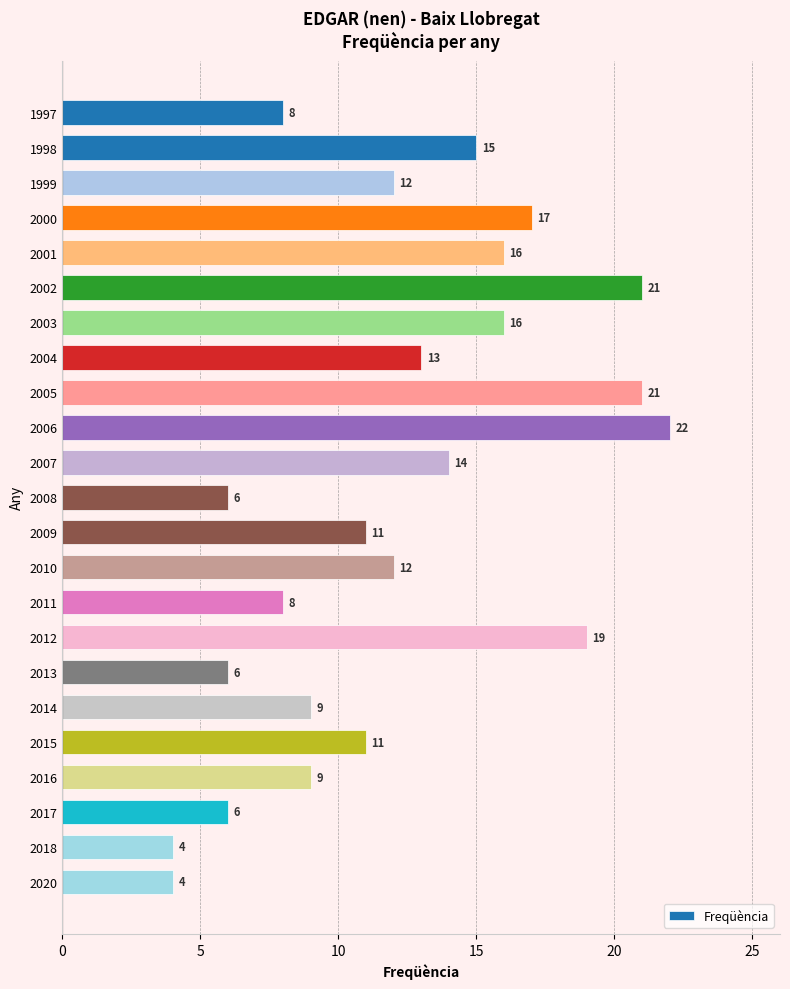

Count the number of data series in this chart.

1